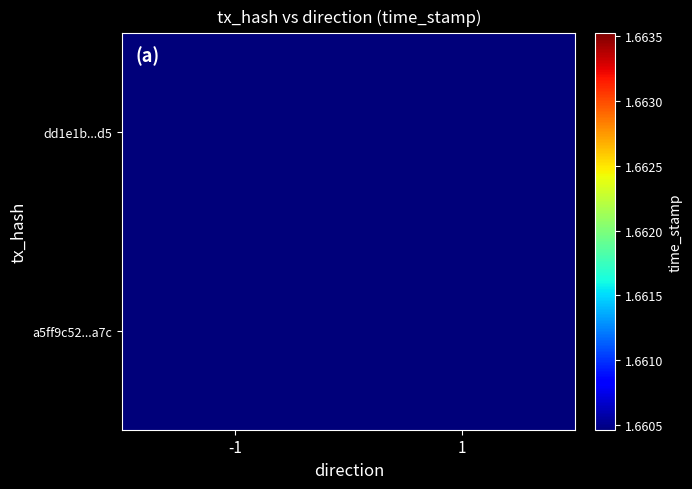

What is the greatest value displayed?

1663522503